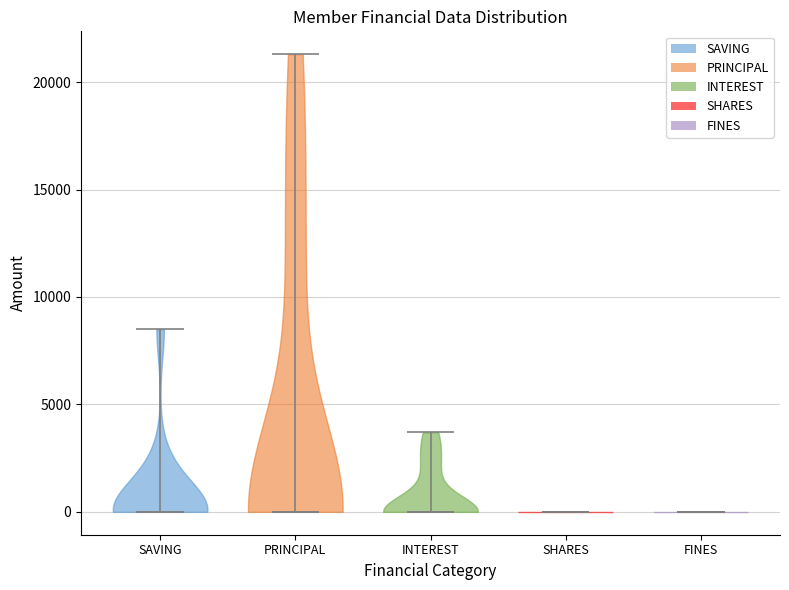

What is the lowest point the violin for SHARES reaches on the y-axis? The values are not printed on the chart, so give them approximately, as read against the axis.

0